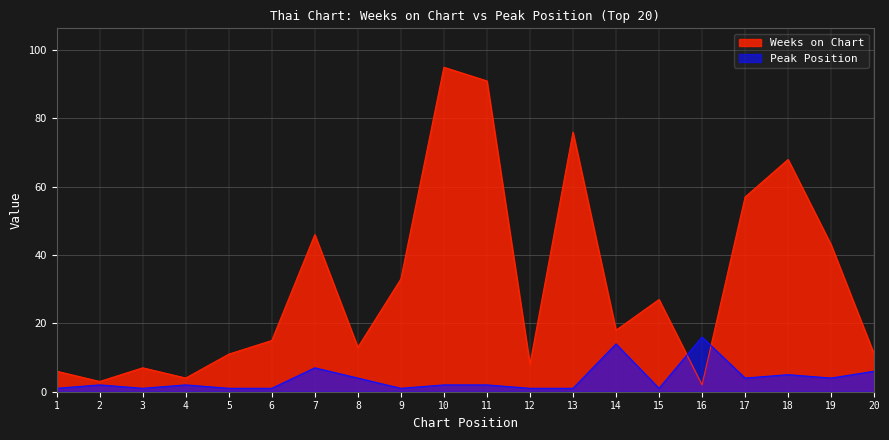

What is the smallest value displayed?

1